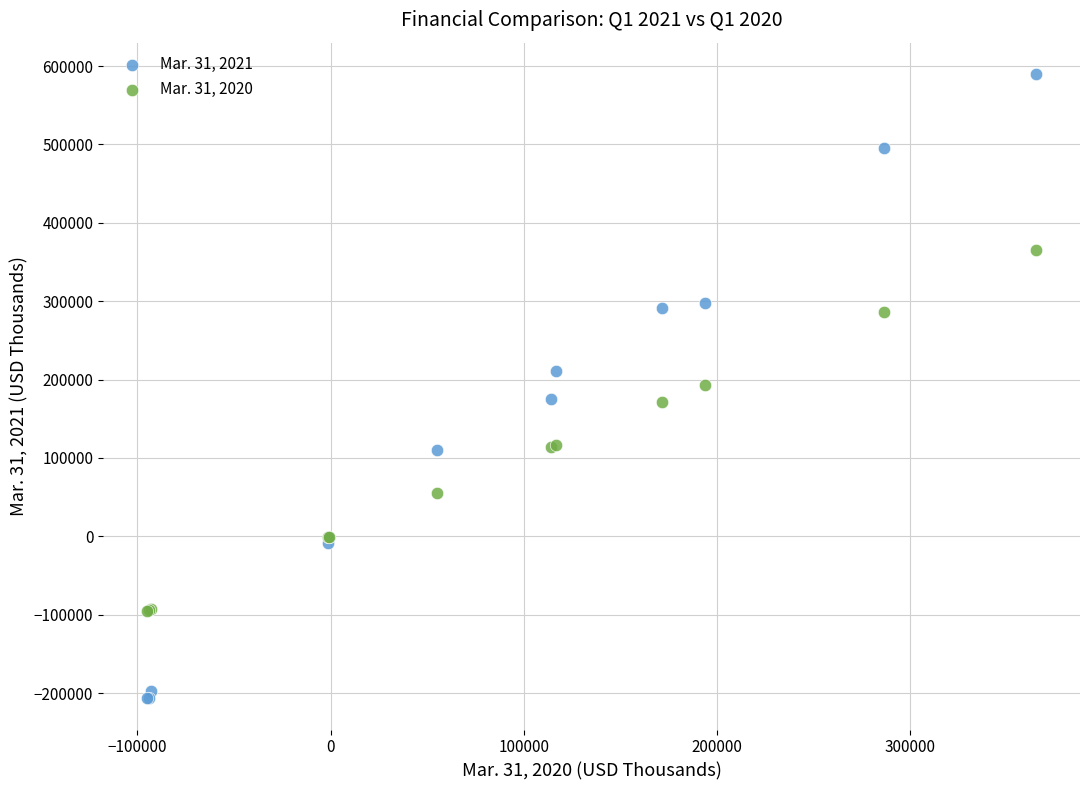

Which series contains the highest Y value?

Mar. 31, 2021